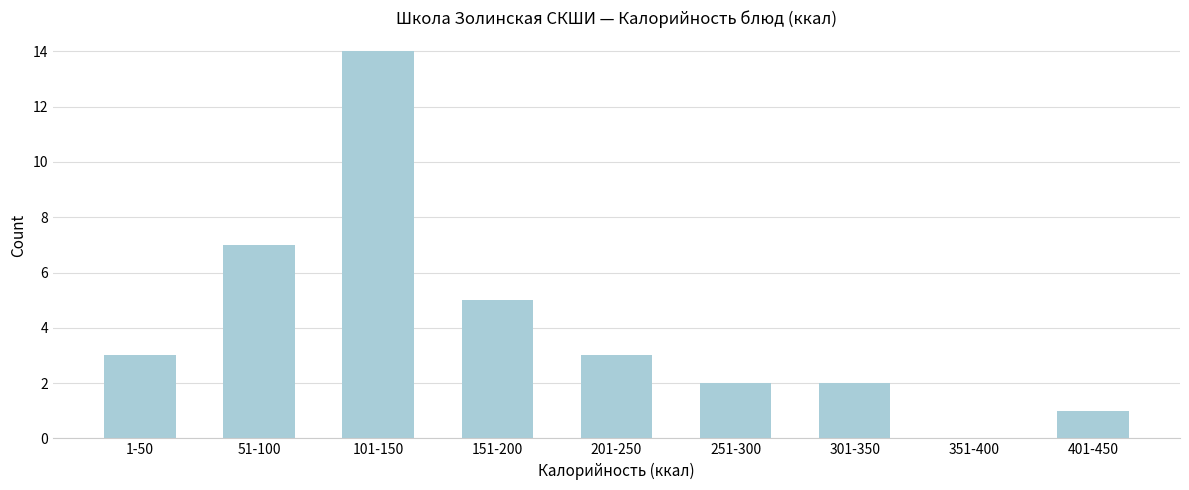

Reading right to left, list all the values displayed in this chart.

401-450=1	351-400=0	301-350=2	251-300=2	201-250=3	151-200=5	101-150=14	51-100=7	1-50=3